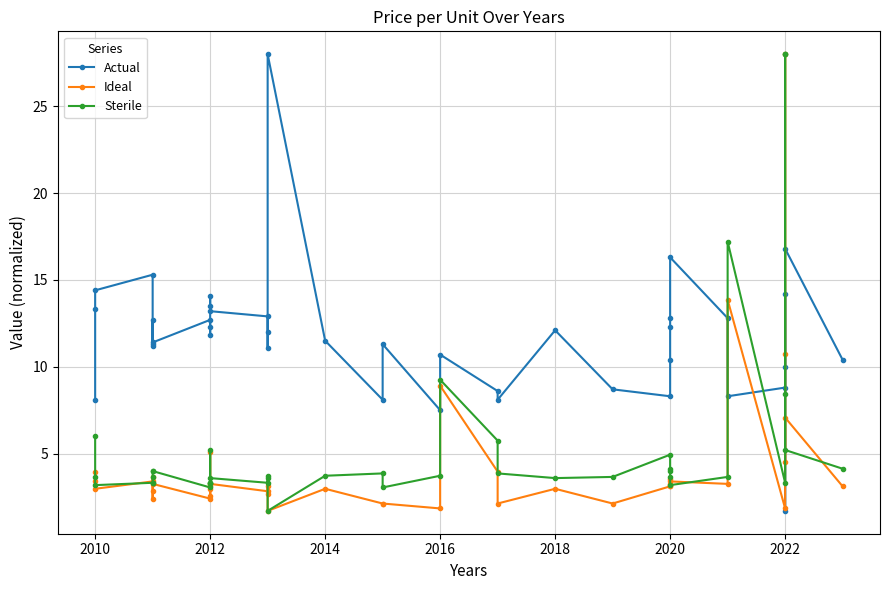

What is the maximum value shown in the chart?

28.0